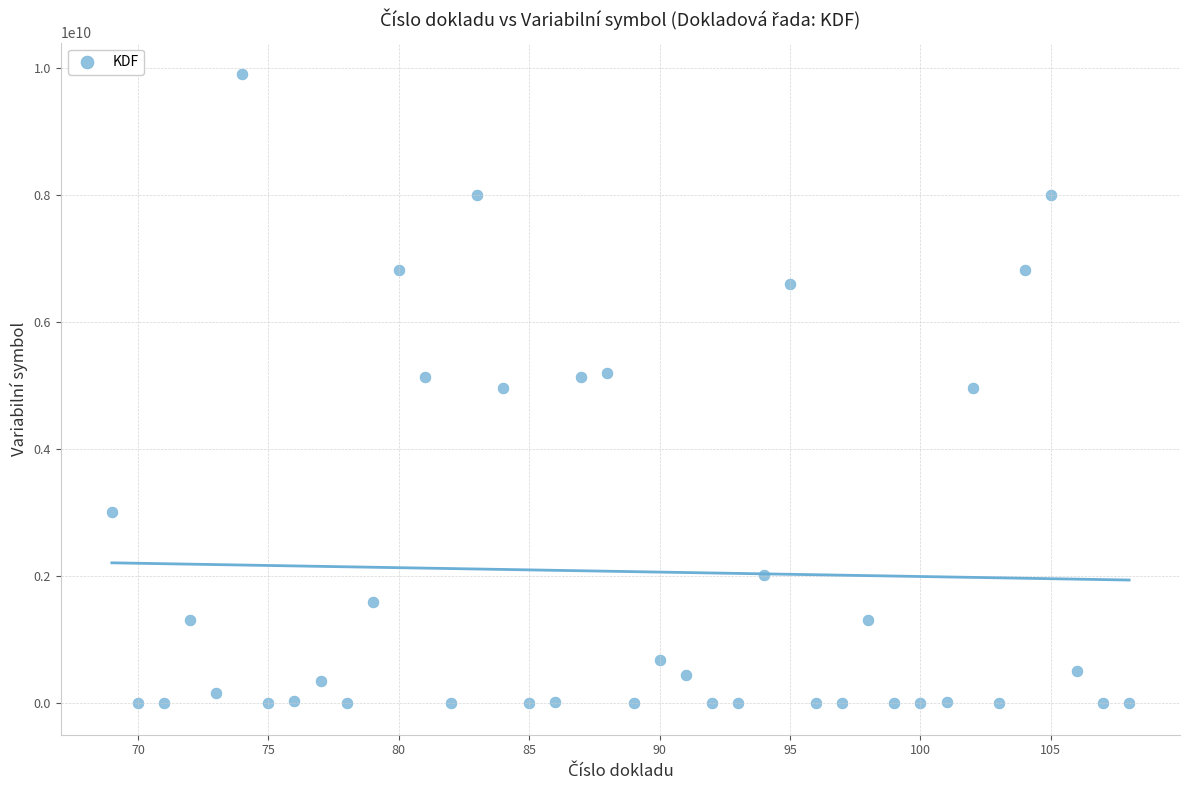

What is the range of X values (max minus min)?

39